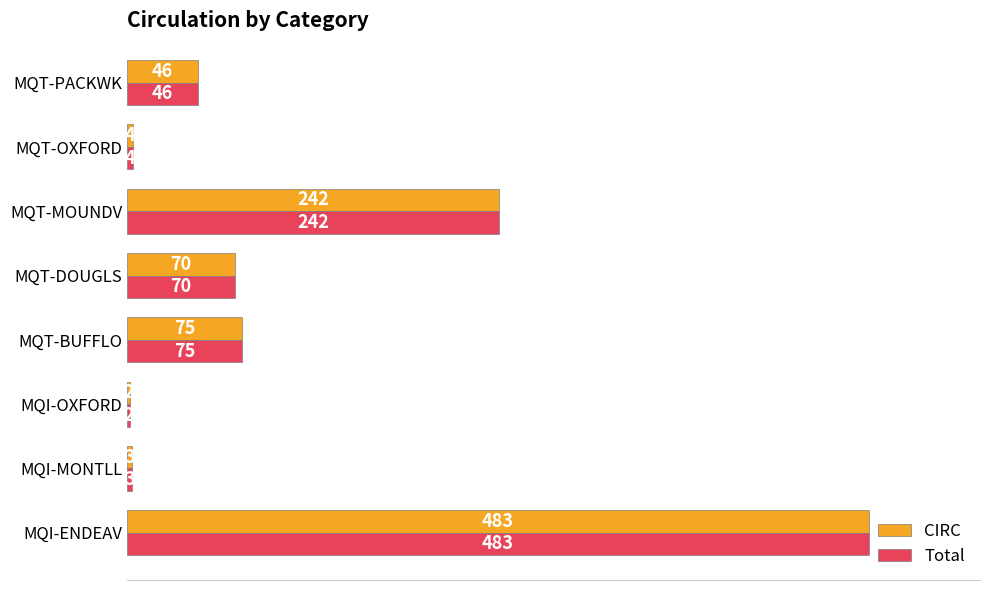

What is the difference between the second highest and second lowest values in the CIRC series?

239